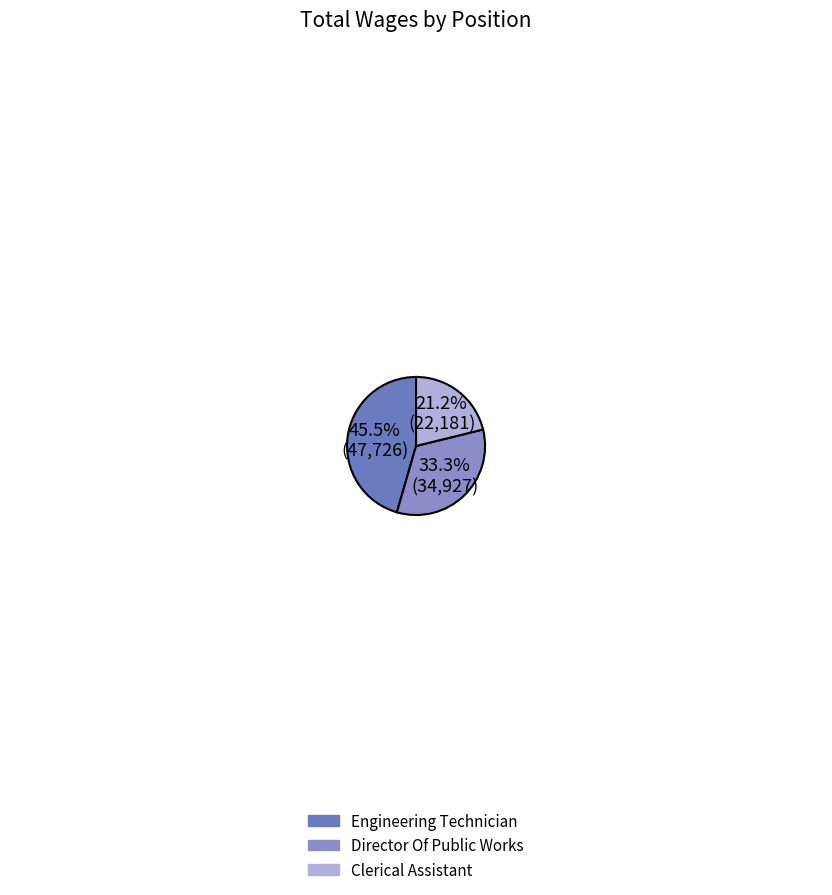

Which slice is the largest?

Engineering Technician